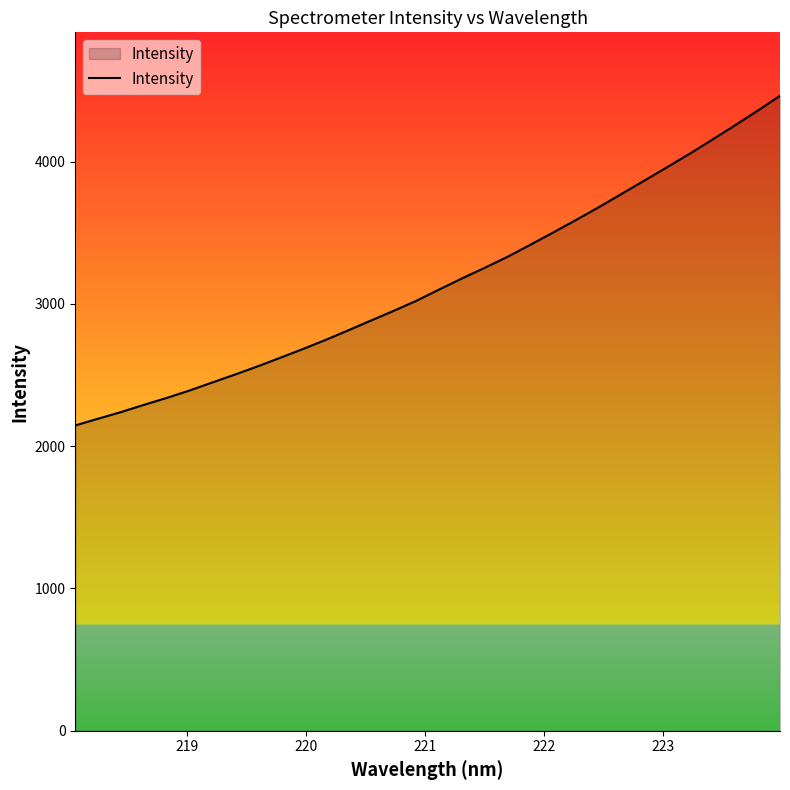

How many lines are shown in the chart?

1